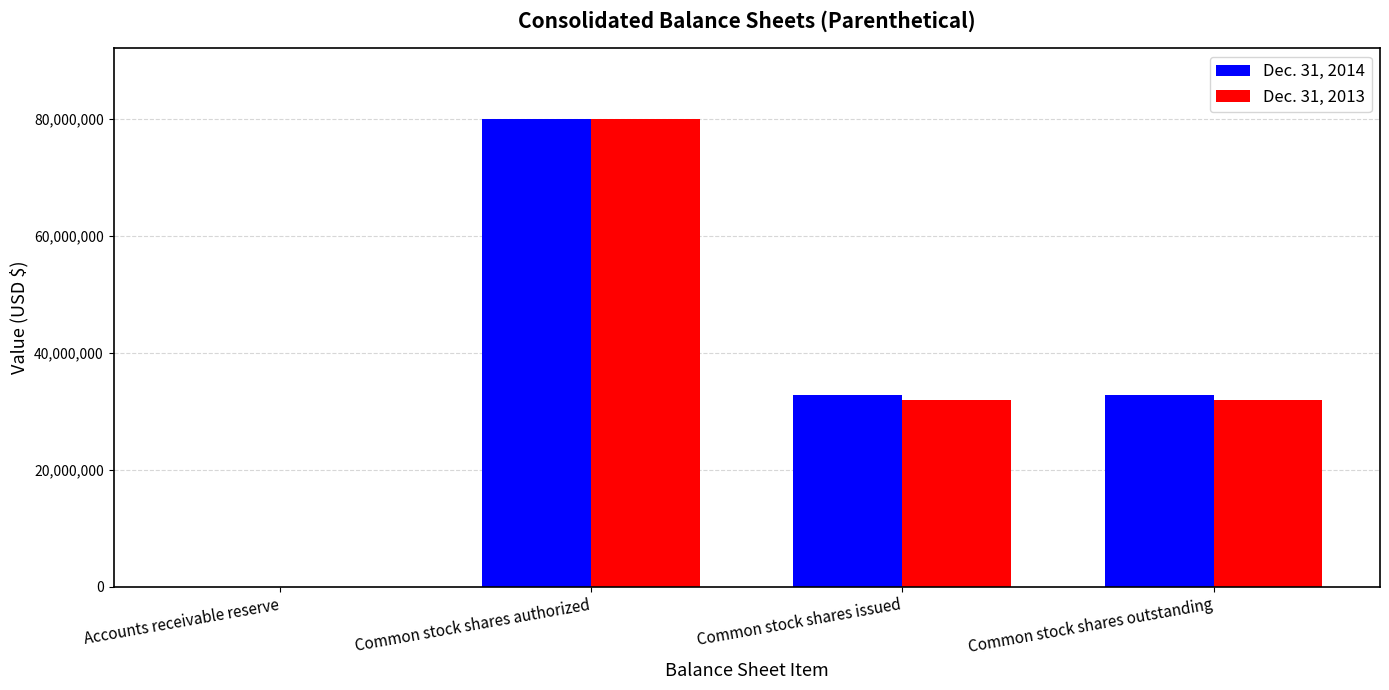

Is it true that Dec. 31, 2013 equals 80000000 at Common stock shares authorized?

True